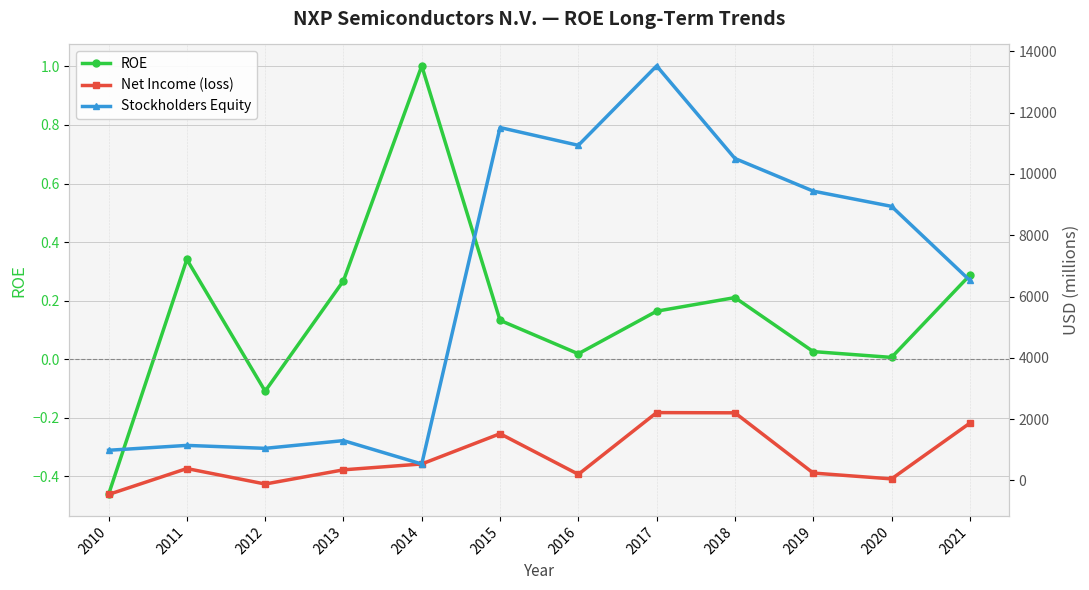

Where does the Stockholders Equity series first go above 8944?

2015